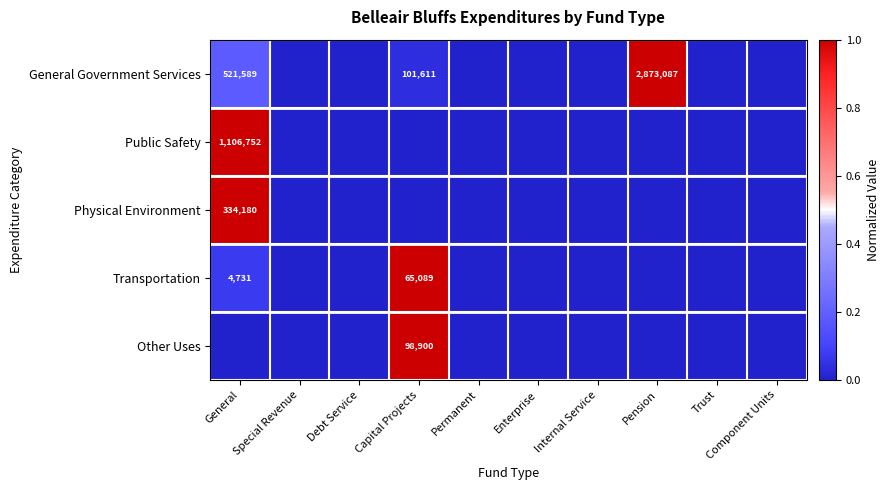

The Public Safety series shows 1742257 at General. True or false?

False